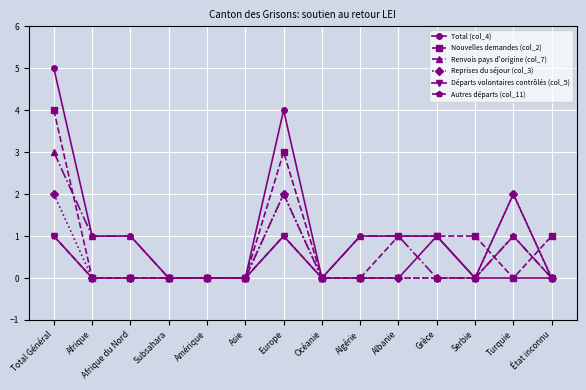

What is the difference between the second highest and minimum values in the Total (col_4) series?

4